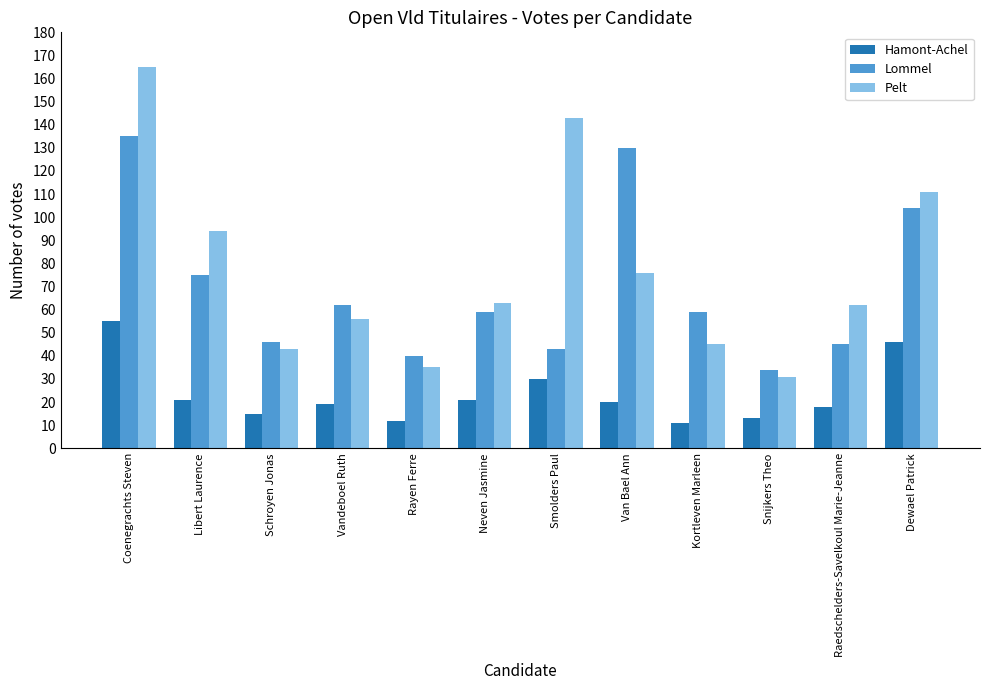

Which series changed the most between Rayen Ferre and Smolders Paul?

Pelt